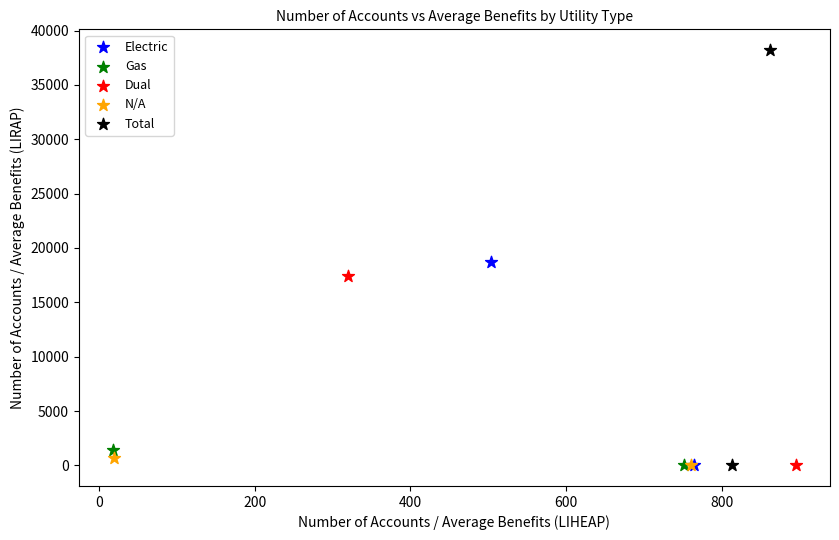

What are all the series names shown in the legend?

Electric, Gas, Dual, N/A, Total